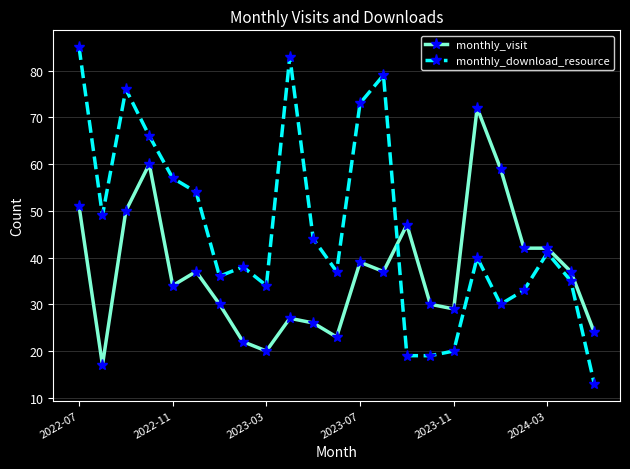

What is the smallest value displayed?

13